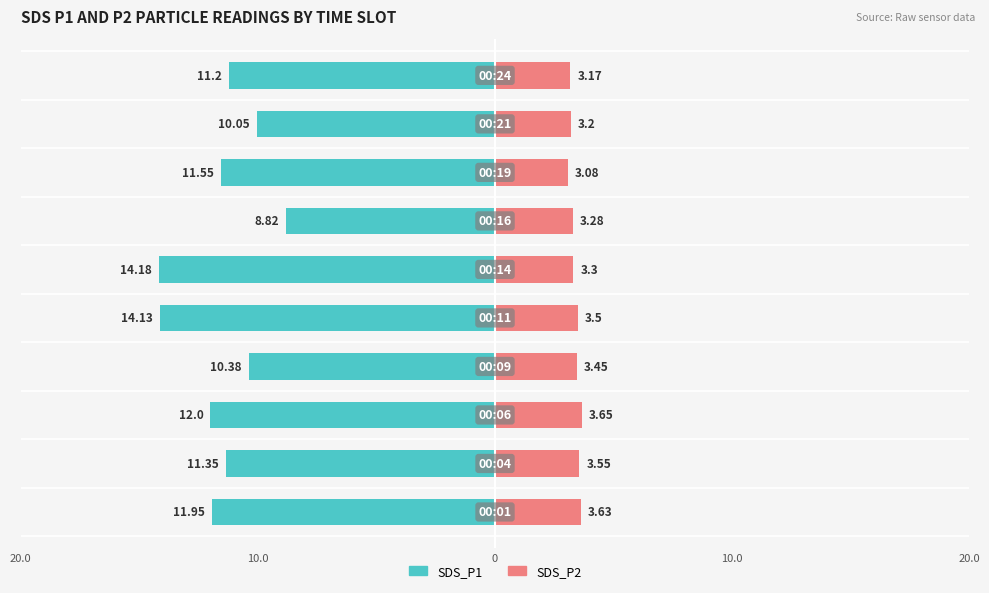

At how many categories does at least one series exceed -2?

10